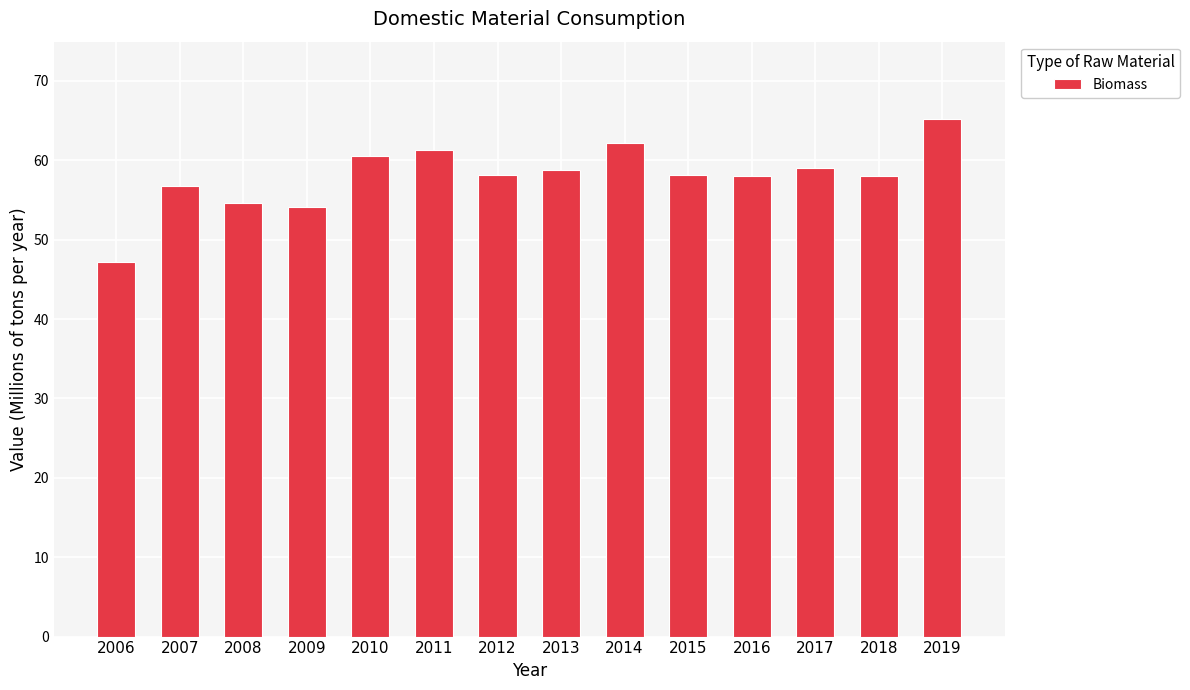

What is the average value?

58.0